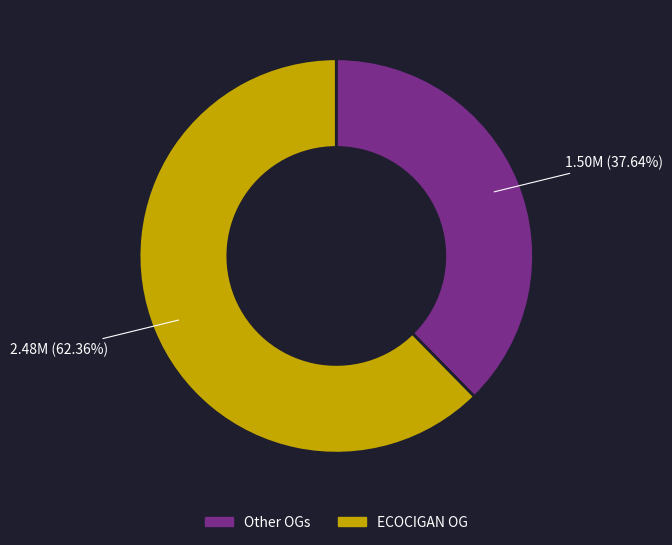

Count the number of slices in the pie.

2